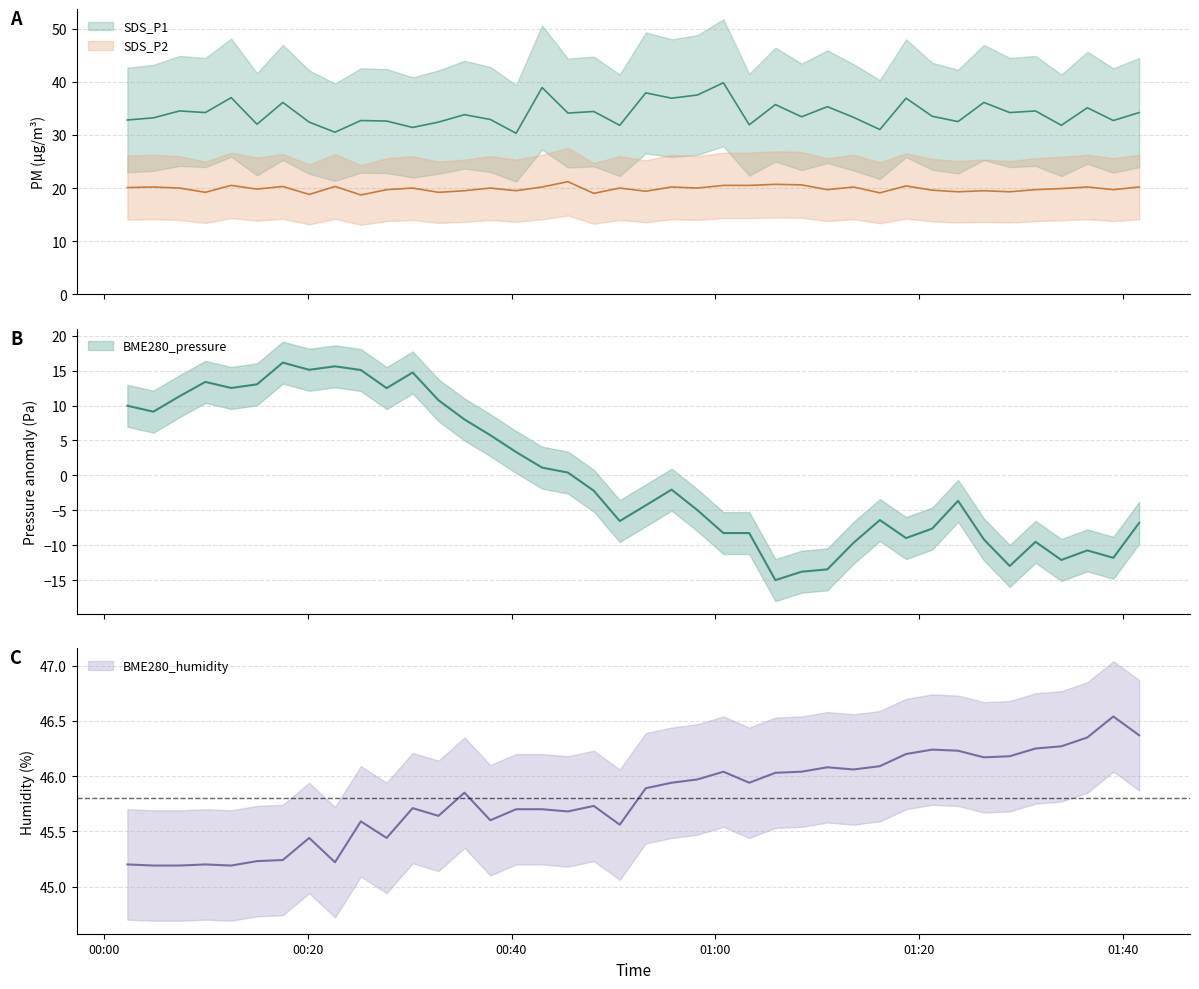

At how many categories does at least one series exceed 38?

40